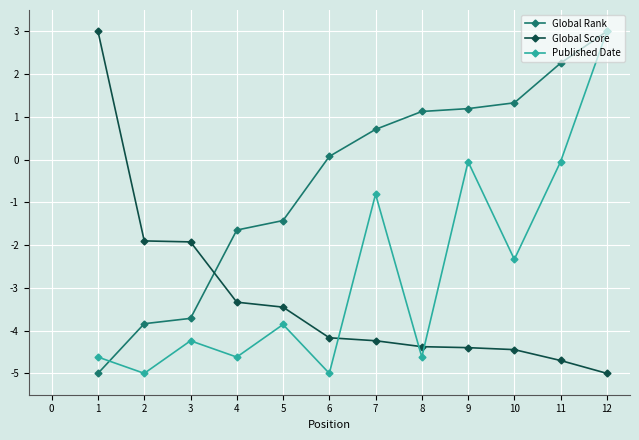

Does the chart have visible grid lines?

Yes